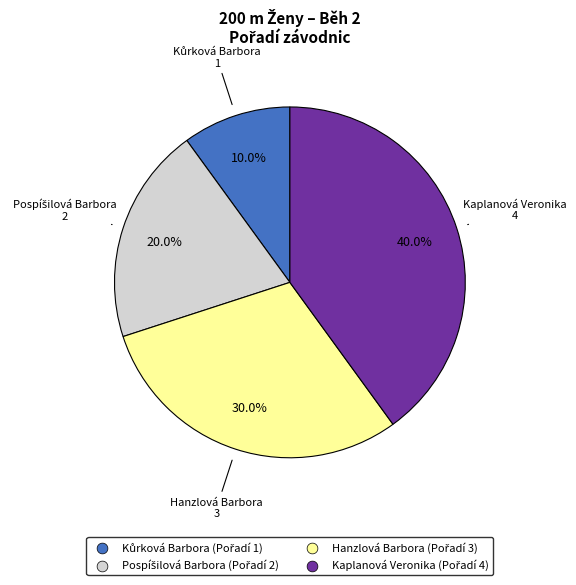

Does Hanzlová Barbora account for over 50% of the chart?

No